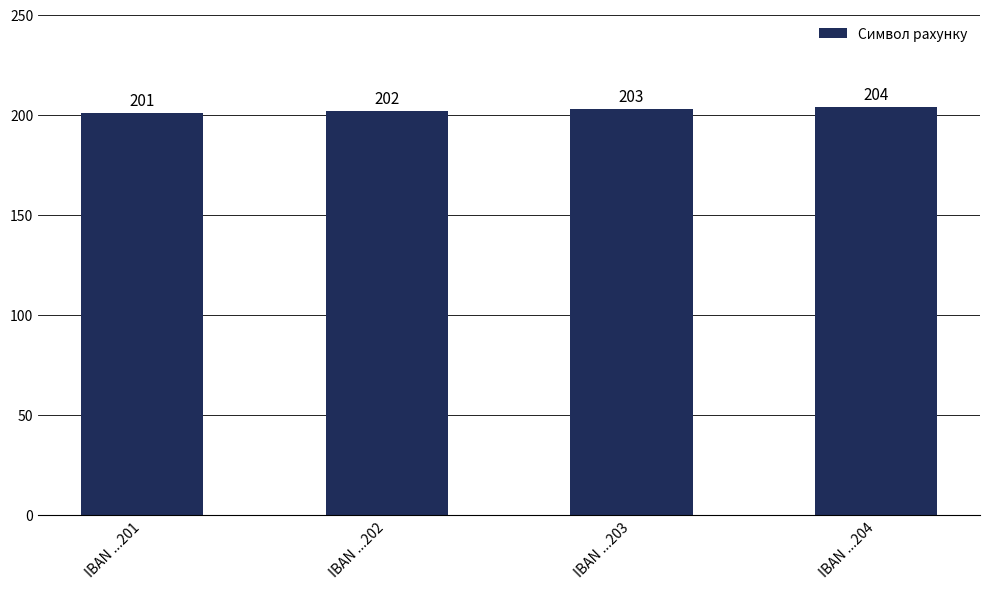

What is the ratio of the value at IBAN ...204 to the value at IBAN ...203?

1.0